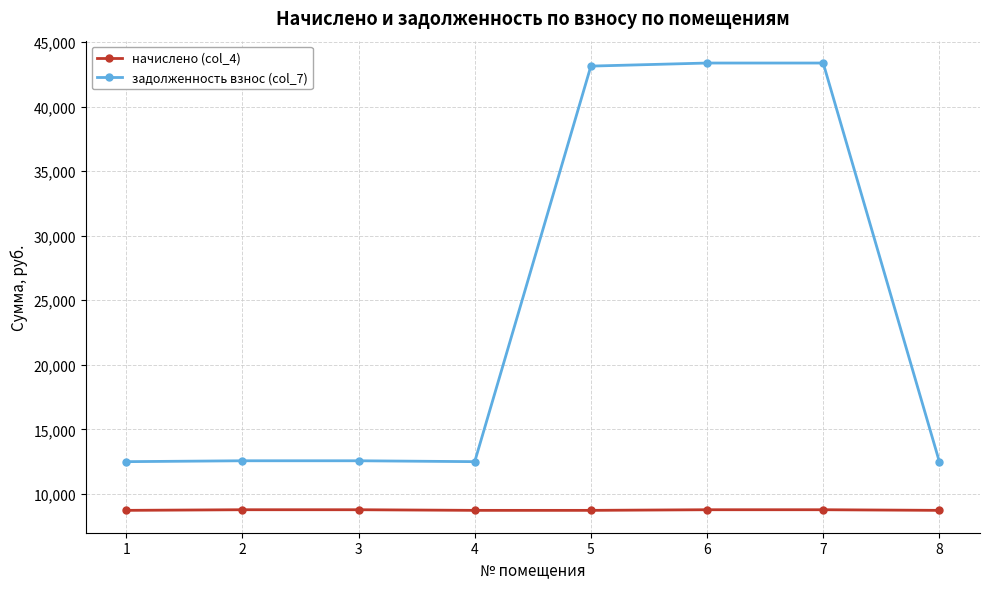

What is the value of the задолженность взнос (col_7) point at the 2nd from the left?

12566.3